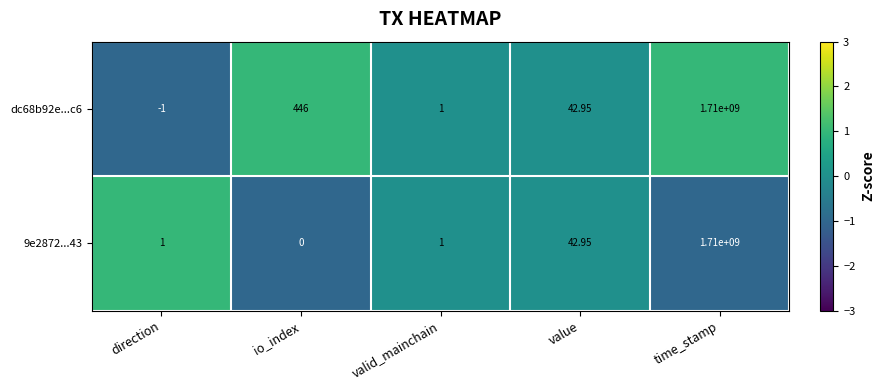

At which label does dc68b92e...c6 reach its peak?

time_stamp